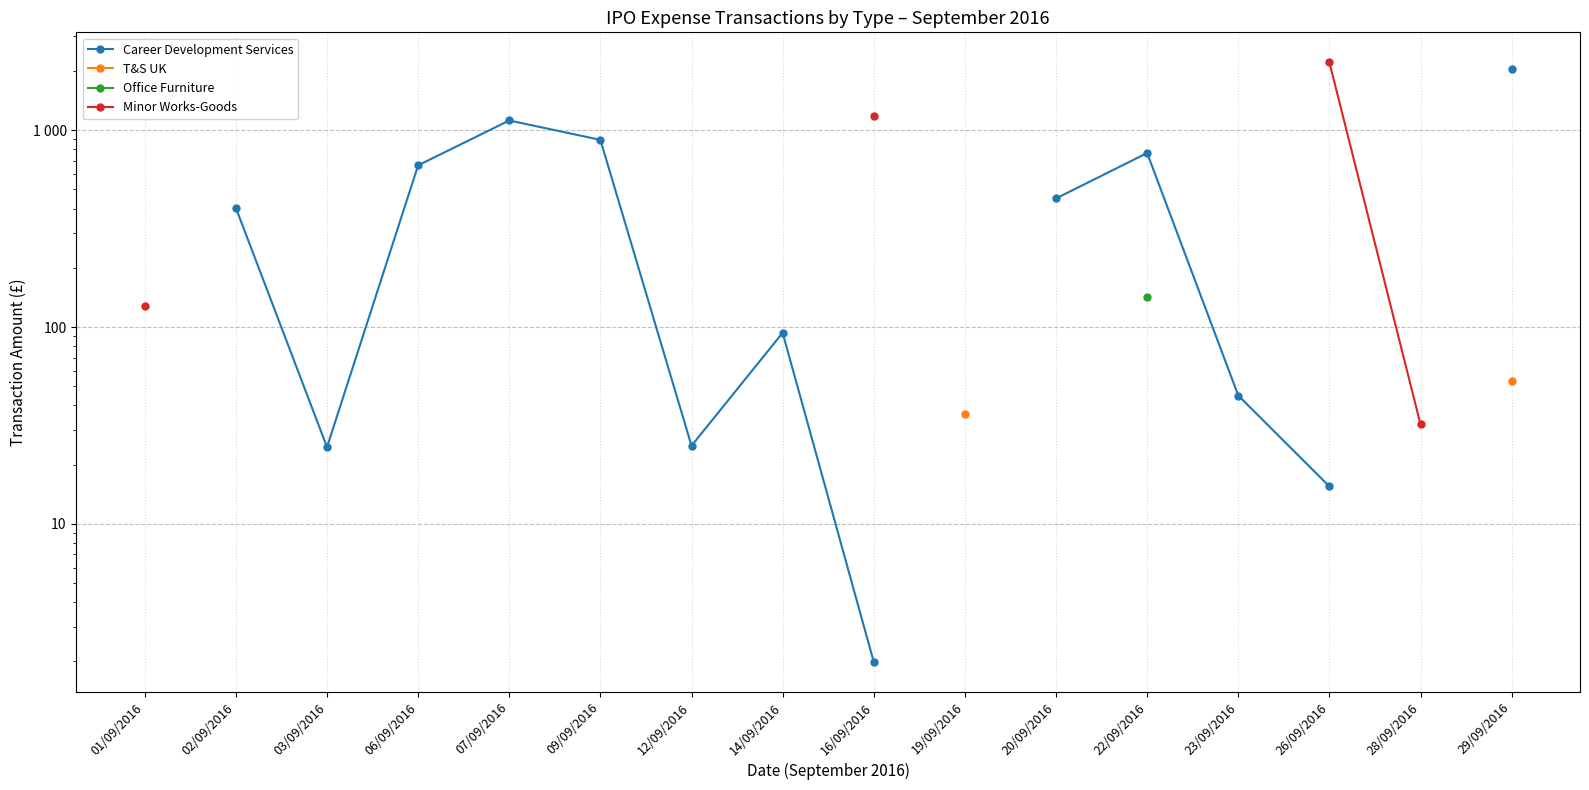

What are all the series names shown in the legend?

Career Development Services, T&S UK, Office Furniture, Minor Works-Goods